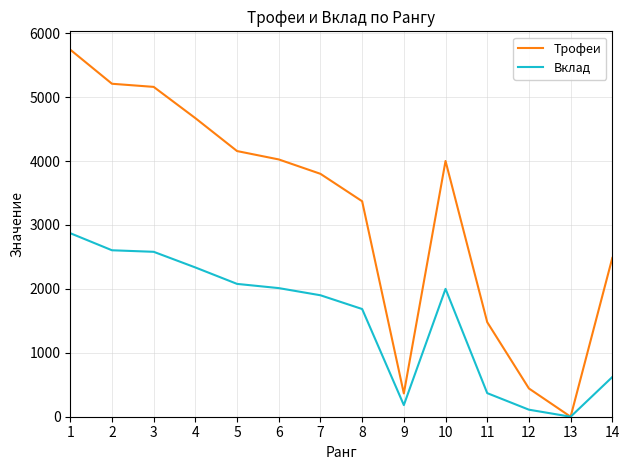

Is the value of Вклад at 12 greater than the value of Трофеи at 3?

No